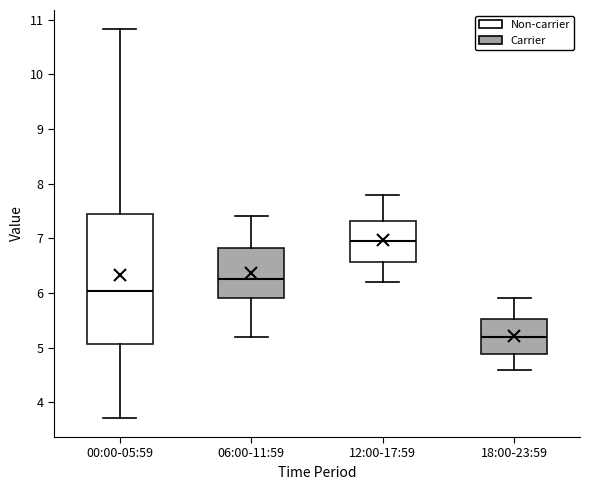

Reading left to right, transcribe this box plot: for each box, give where its median line is, the range the box spans, and where its two whiskers end, as read against the y-axis. The values are not printed on the chart, so give them approximately, as read against the axis.

00:00-05:59: median 6.0, box 5.1 to 7.4, whiskers 3.7 to 10.8
06:00-11:59: median 6.3, box 5.9 to 6.8, whiskers 5.2 to 7.4
12:00-17:59: median 7.0, box 6.6 to 7.3, whiskers 6.2 to 7.8
18:00-23:59: median 5.2, box 4.9 to 5.5, whiskers 4.6 to 5.9